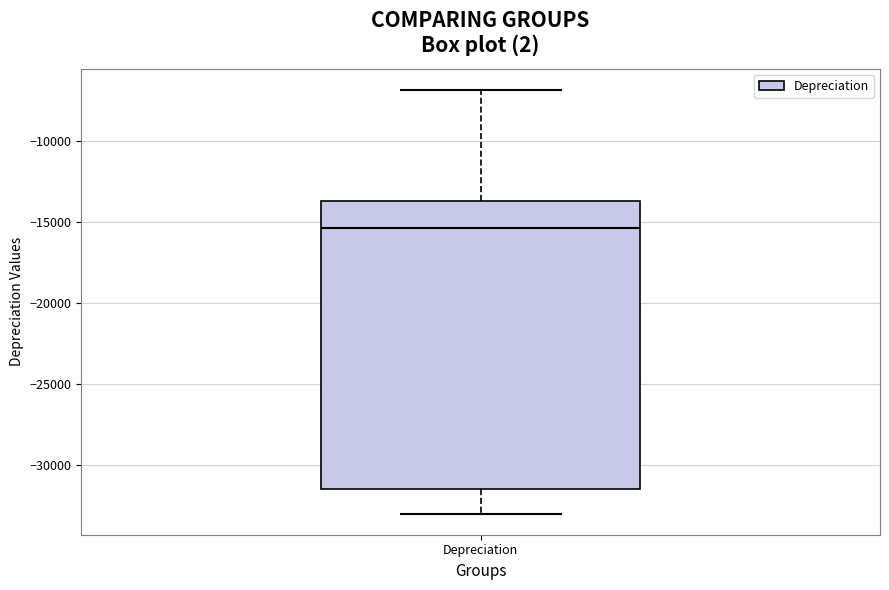

Where does the lower whisker of the box for Depreciation end on the y-axis? The values are not printed on the chart, so give them approximately, as read against the axis.

-33000